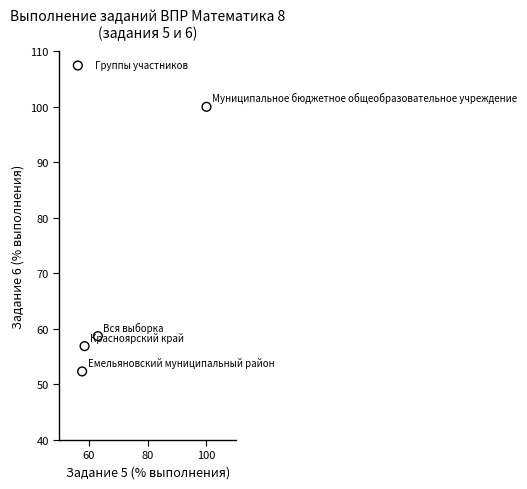

What Y value in the scatter plot is closest to 76?

58.7